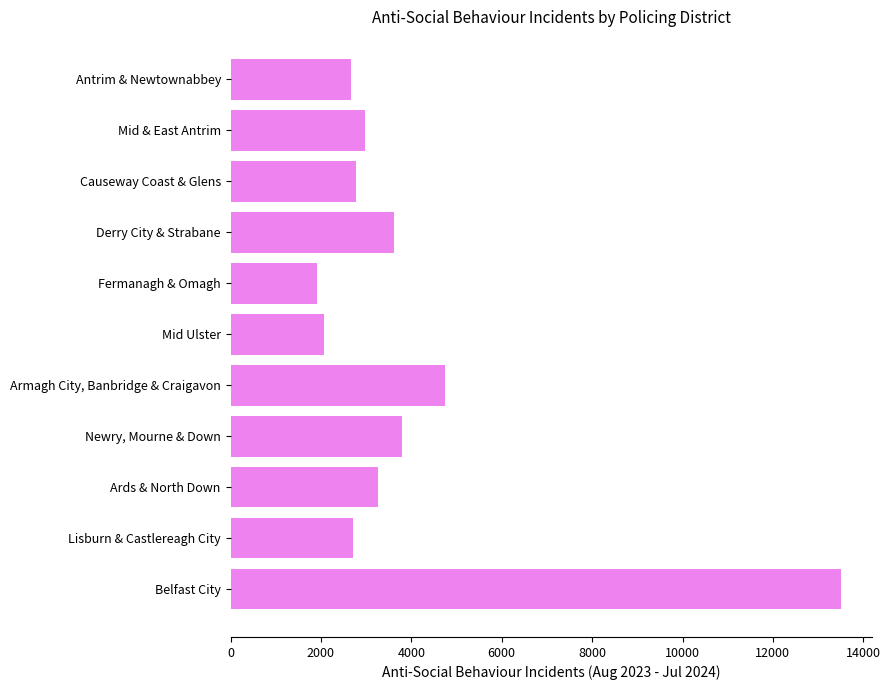

The value at Lisburn & Castlereagh City is 3791. True or false?

False